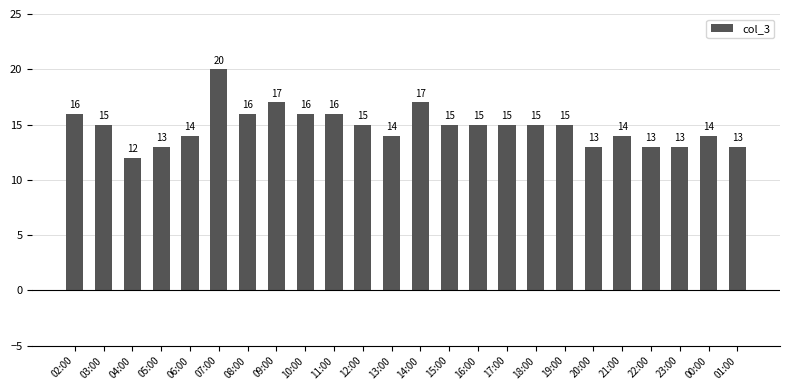

Reading left to right, what are all the values shown in this chart?

16	15	12	13	14	20	16	17	16	16	15	14	17	15	15	15	15	15	13	14	13	13	14	13